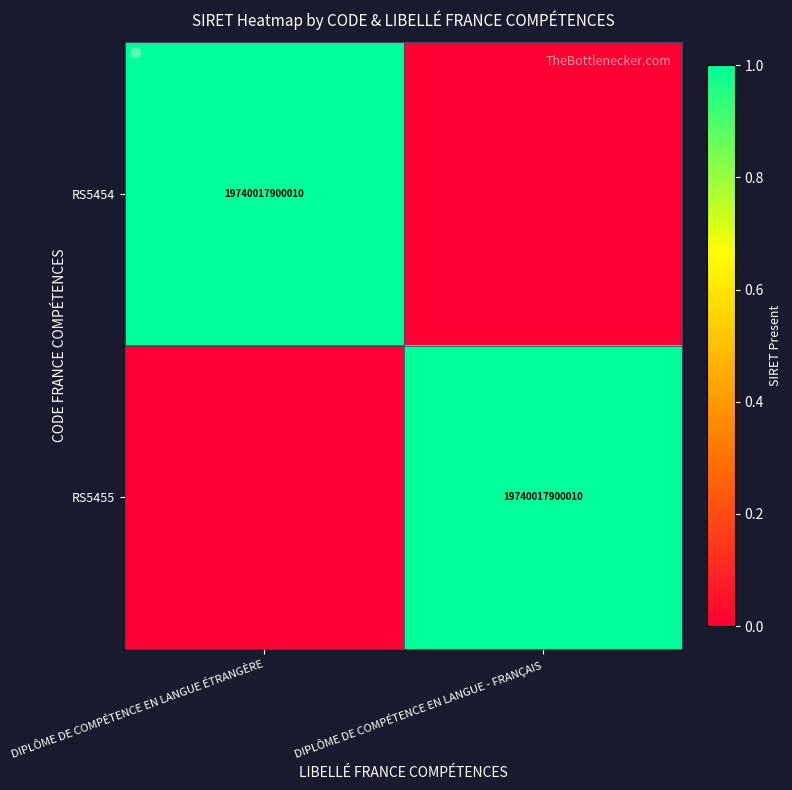

Is it true that RS5455 equals 19740017900010 at DIPLÔME DE COMPÉTENCE EN LANGUE - FRANÇAIS?

True